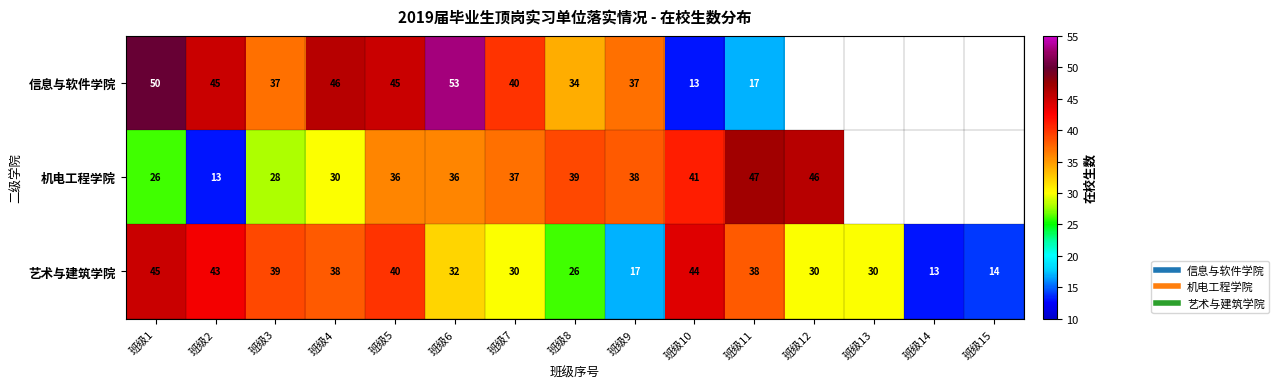

What is the minimum value shown in the chart?

13.0